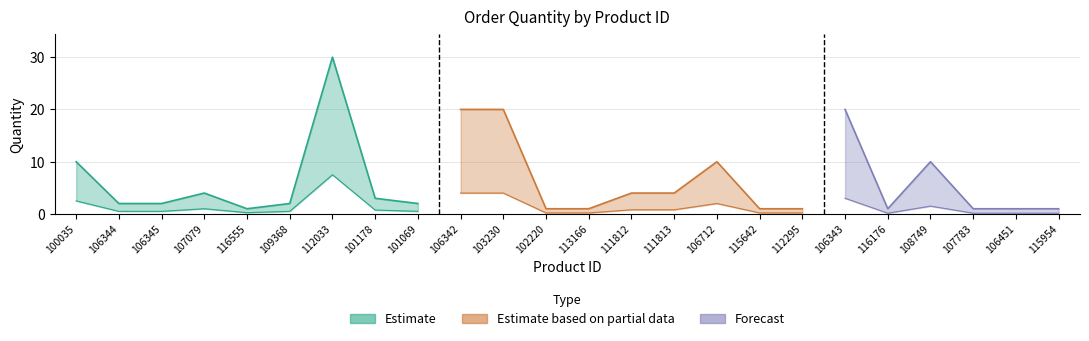

What is the sum of all values?

152